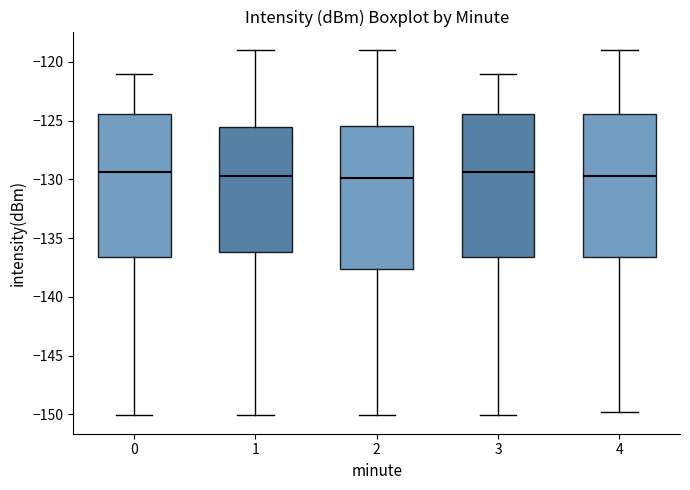

Reading left to right, transcribe this box plot: for each box, give where its median line is, the range the box spans, and where its two whiskers end, as read against the y-axis. The values are not printed on the chart, so give them approximately, as read against the axis.

0: median -129.5, box -136.5 to -124.5, whiskers -150.0 to -121.0
1: median -129.5, box -136.0 to -125.5, whiskers -150.0 to -119.0
2: median -130.0, box -137.5 to -125.5, whiskers -150.0 to -119.0
3: median -129.5, box -136.5 to -124.5, whiskers -150.0 to -121.0
4: median -129.5, box -136.5 to -124.5, whiskers -150.0 to -119.0